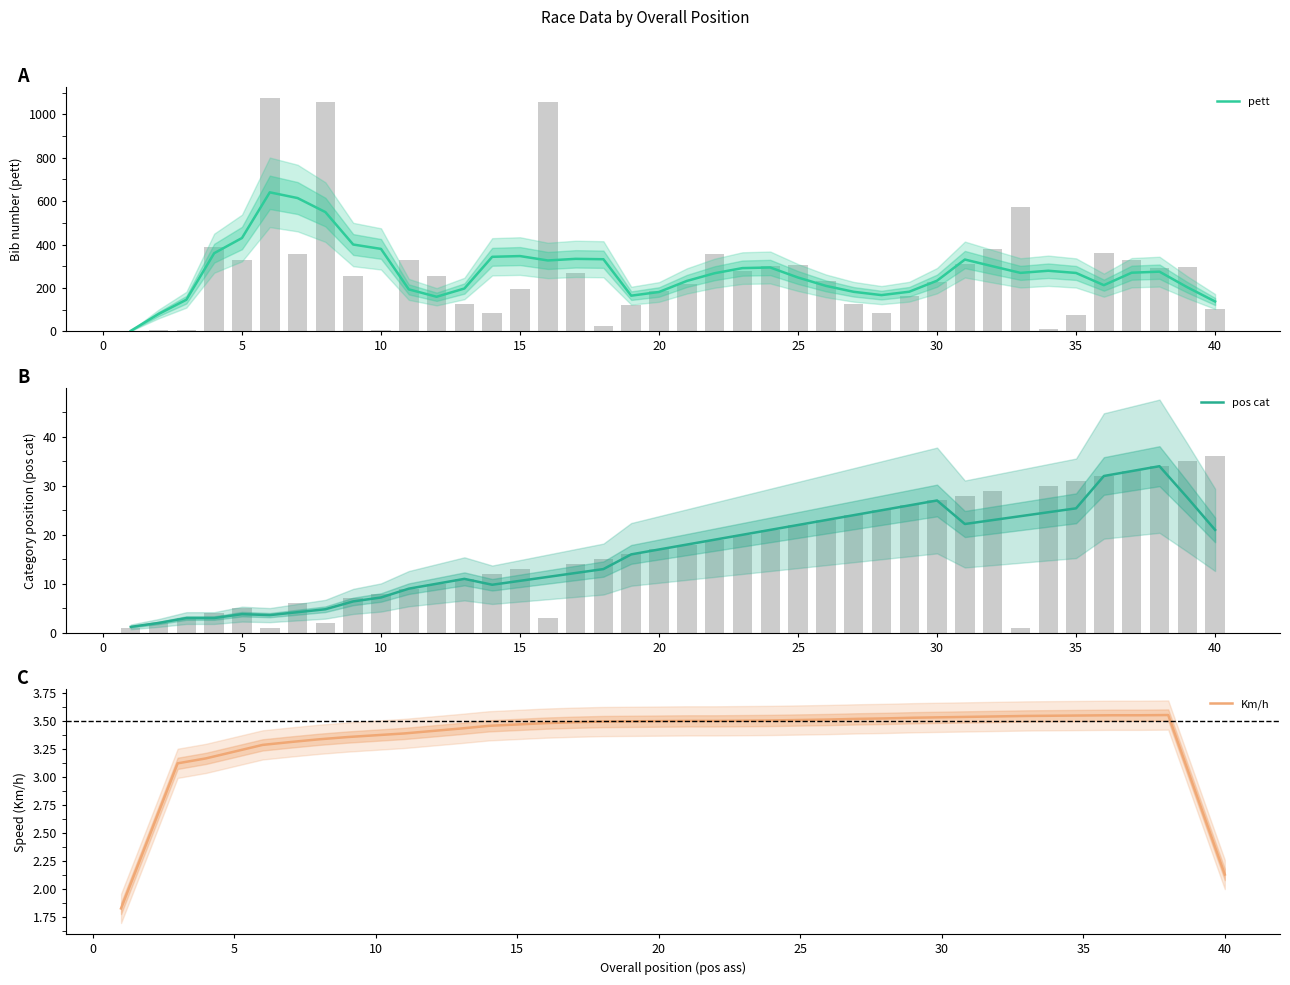

Is it true that Km/h equals 2.1 at 10?

False